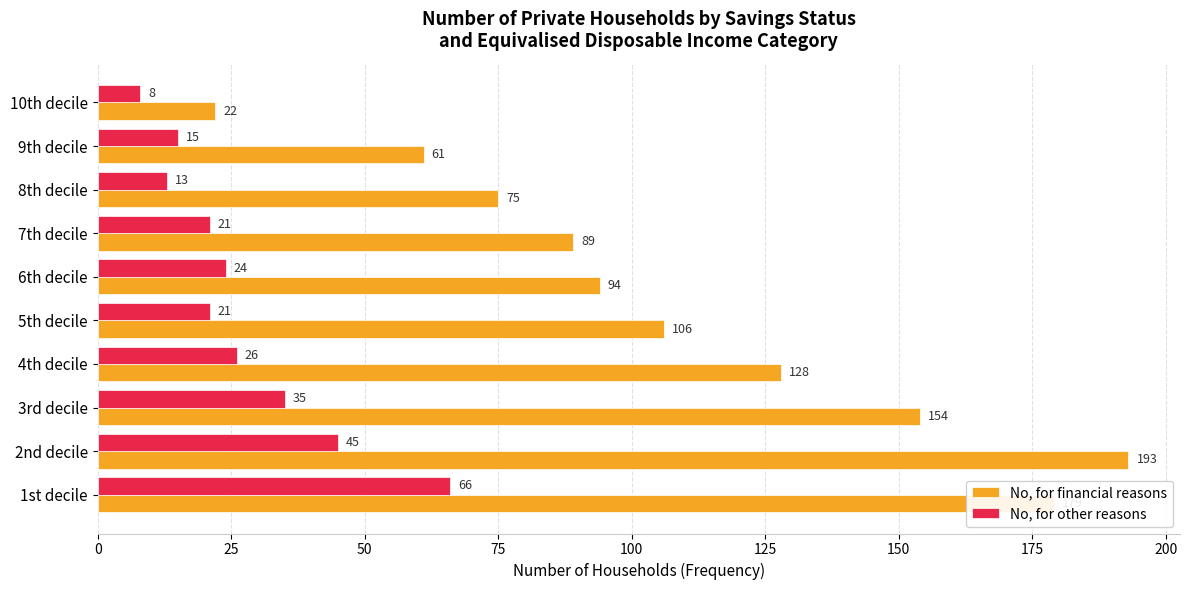

At how many categories does at least one series exceed 43?

9